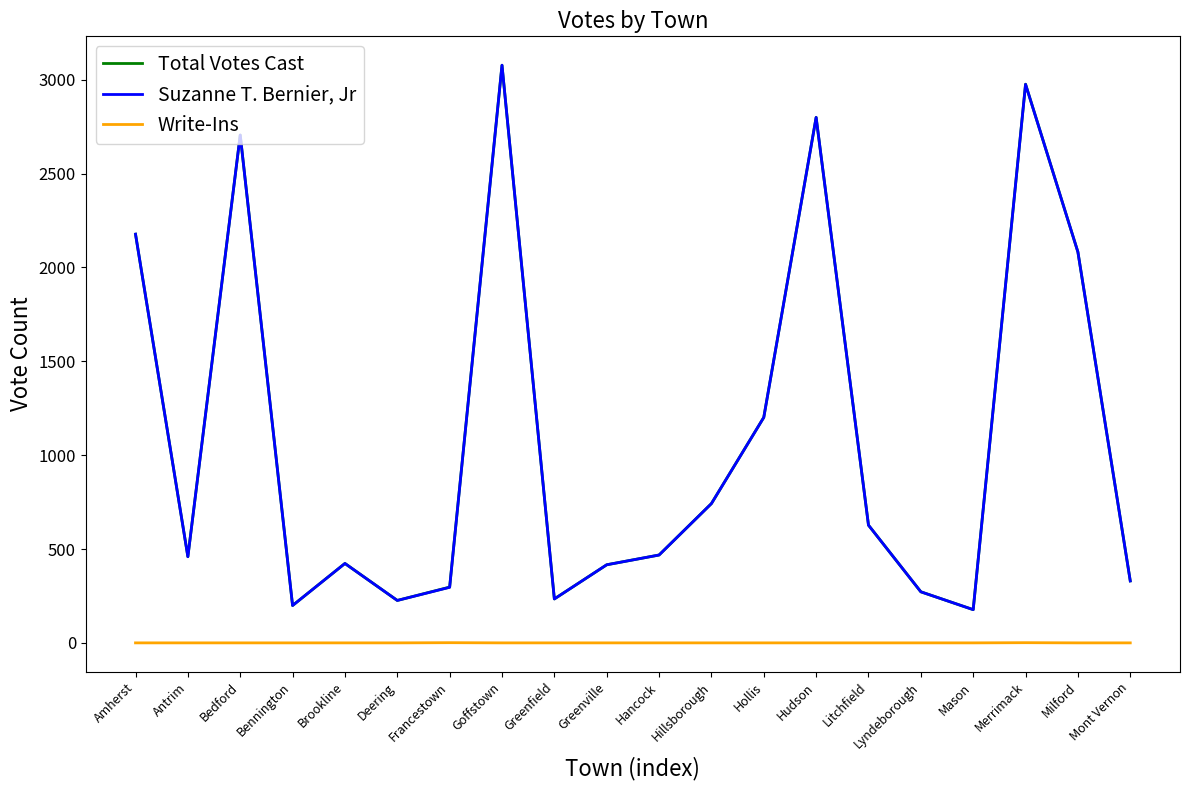

True or false: Write-Ins has a value of 0 at Greenville.

True